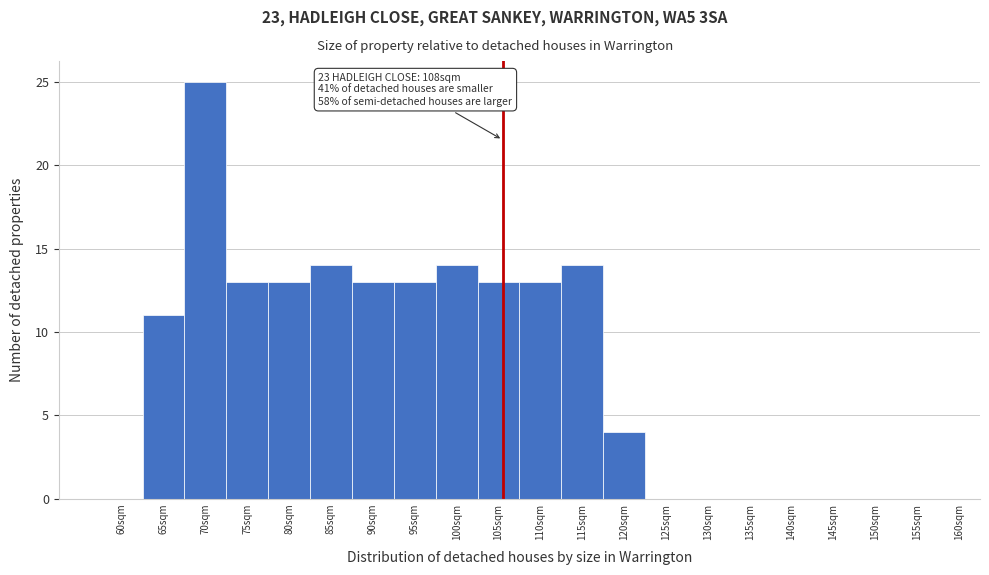

Reading right to left, transcribe all the data shown in this chart.

155sqm=0	150sqm=0	145sqm=0	140sqm=0	135sqm=0	130sqm=0	125sqm=0	120sqm=4	115sqm=14	110sqm=13	105sqm=13	100sqm=14	95sqm=13	90sqm=13	85sqm=14	80sqm=13	75sqm=13	70sqm=25	65sqm=11	60sqm=0